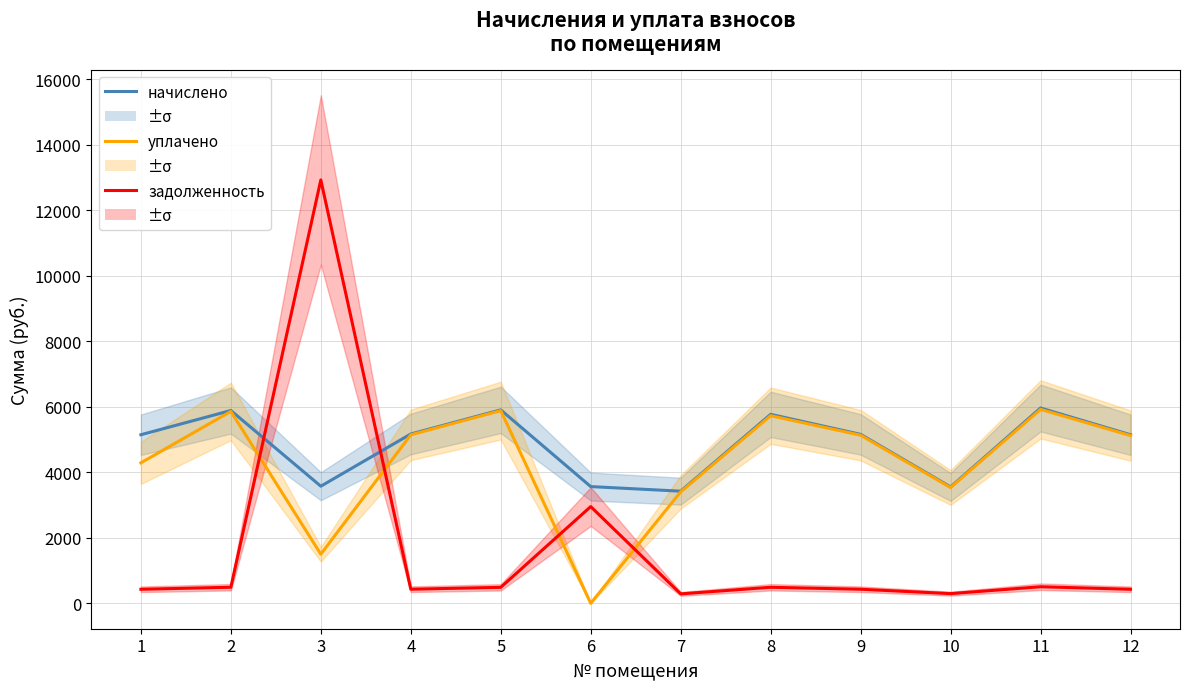

At how many categories does at least one series exceed 8954?

1